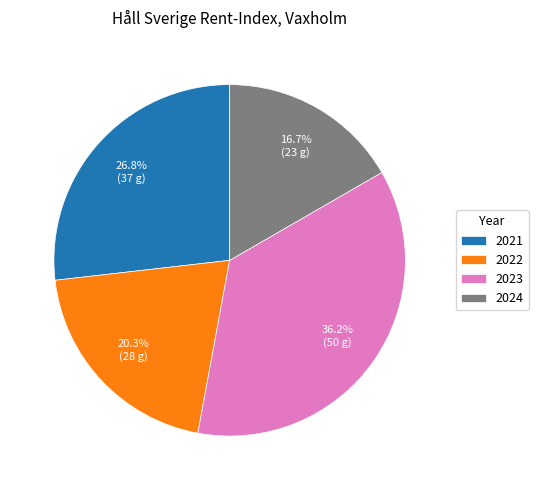

Does 2021 represent more than half of the total?

No